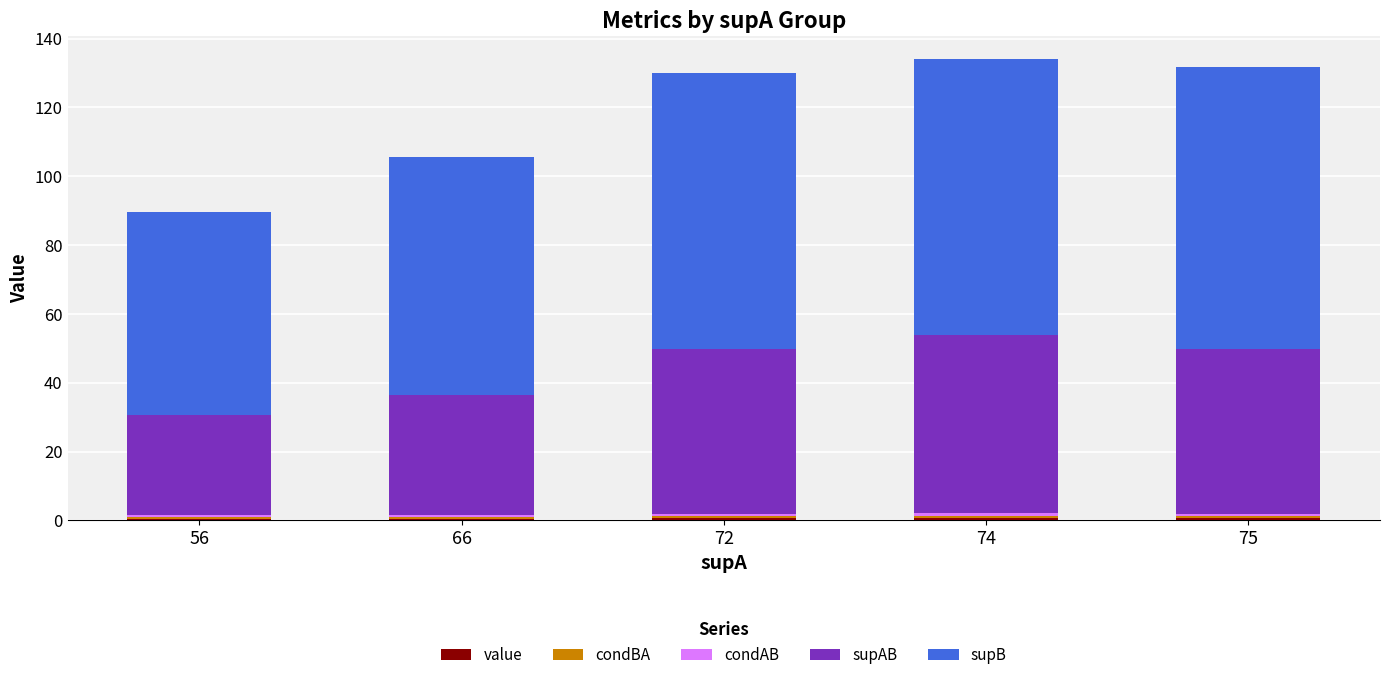

Rank the series by their maximum value, from highest to lowest.

supB, supAB, condAB, value, condBA